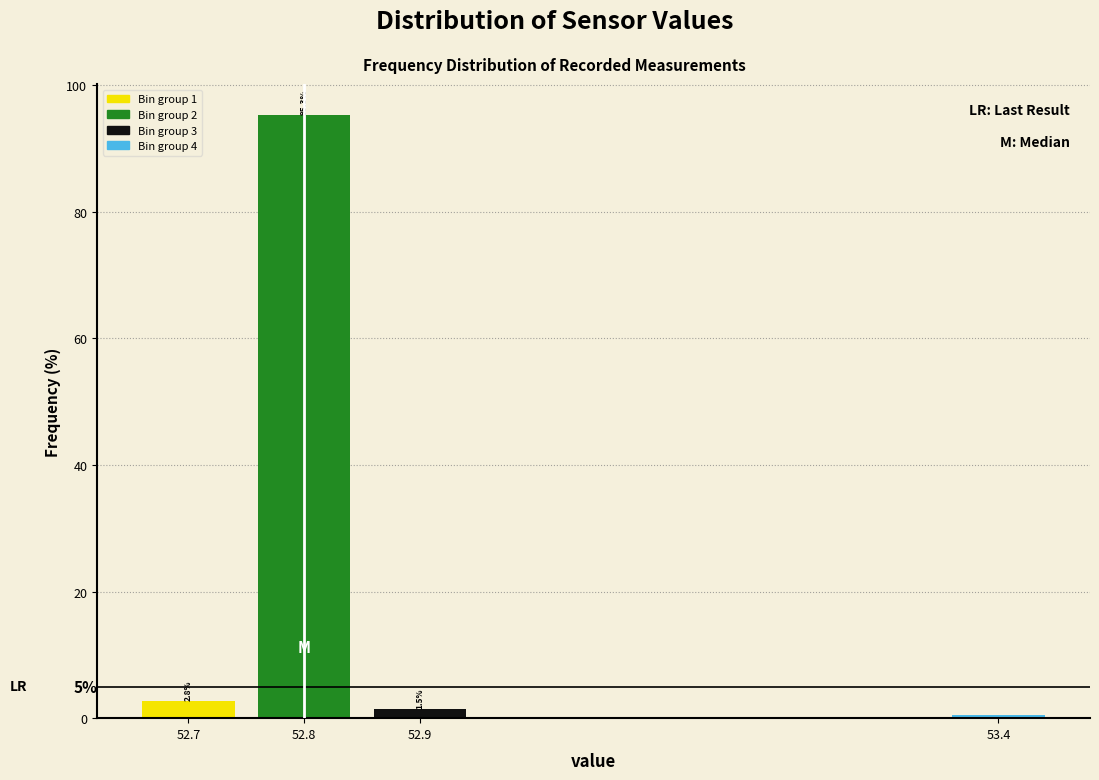

Over which range of the x-axis is the bar tallest?

52.75 to 52.85